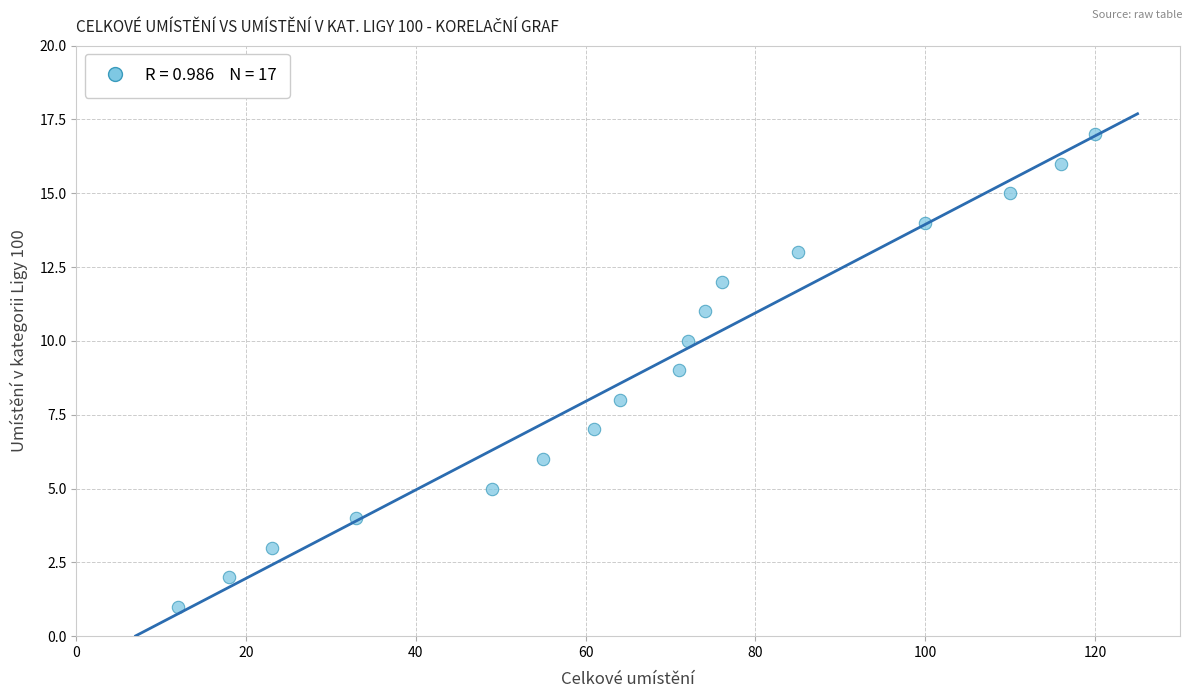

What is the range of X values (max minus min)?

108